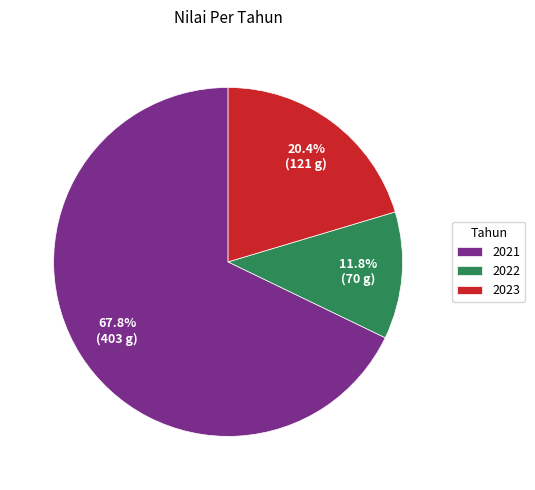

The 2022 slice represents 5% of the pie. True or false?

False